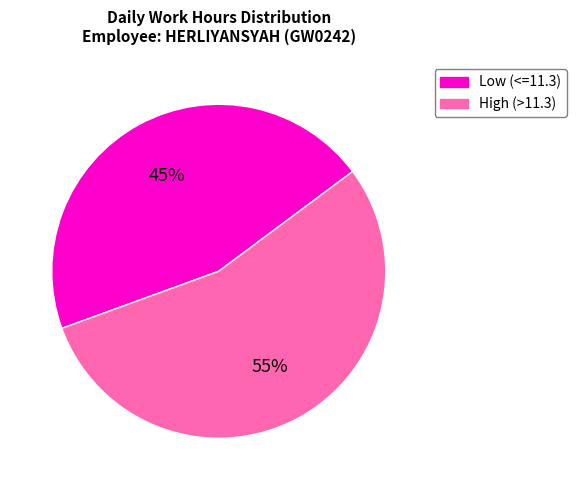

Which slice is the largest?

High (>11.3)